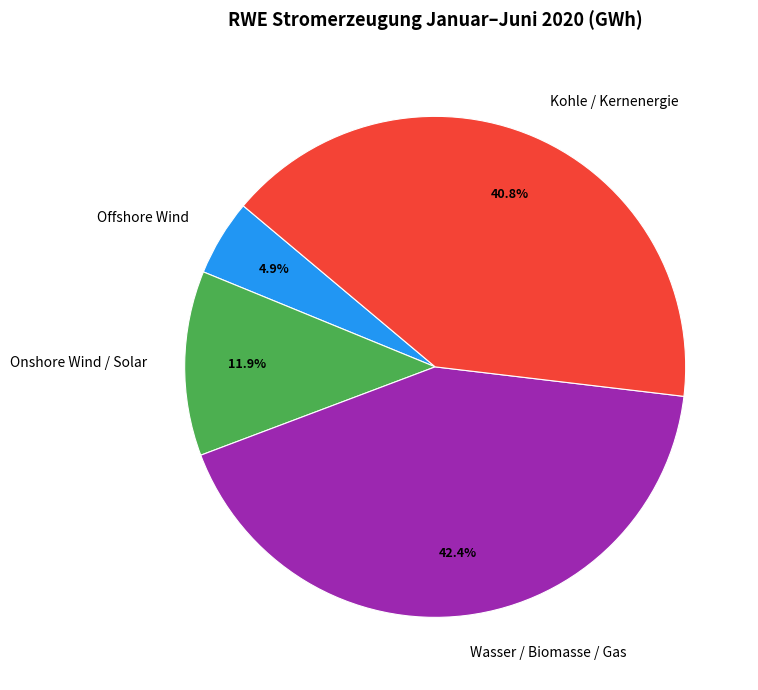

What is the ratio of the value at Onshore Wind / Solar to the value at Offshore Wind?

2.4